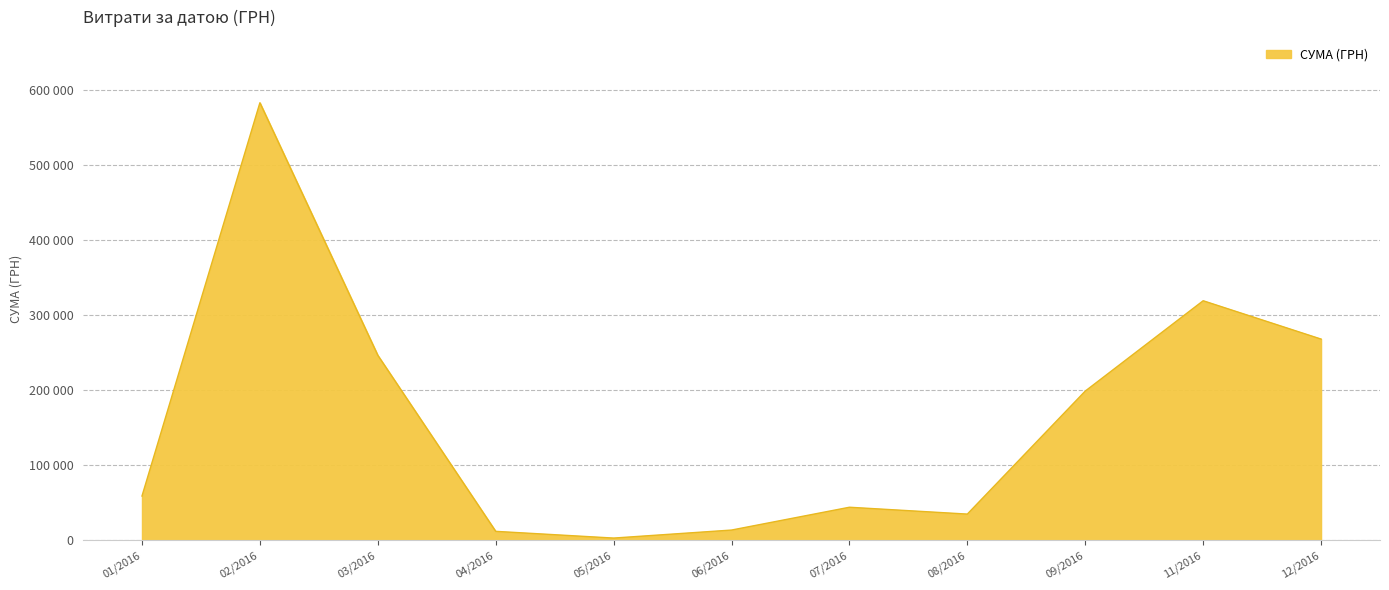

Does the chart have visible grid lines?

Yes